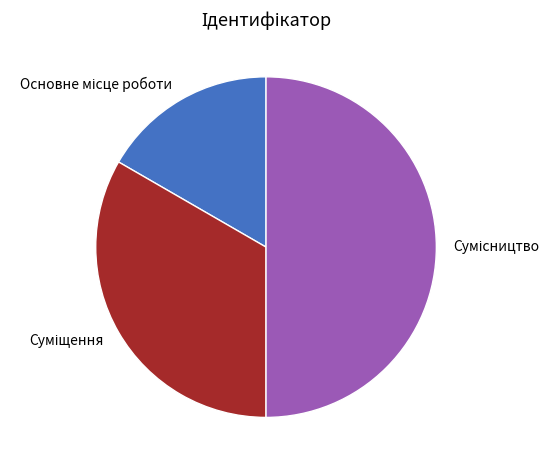

How many segments does this pie chart have?

3